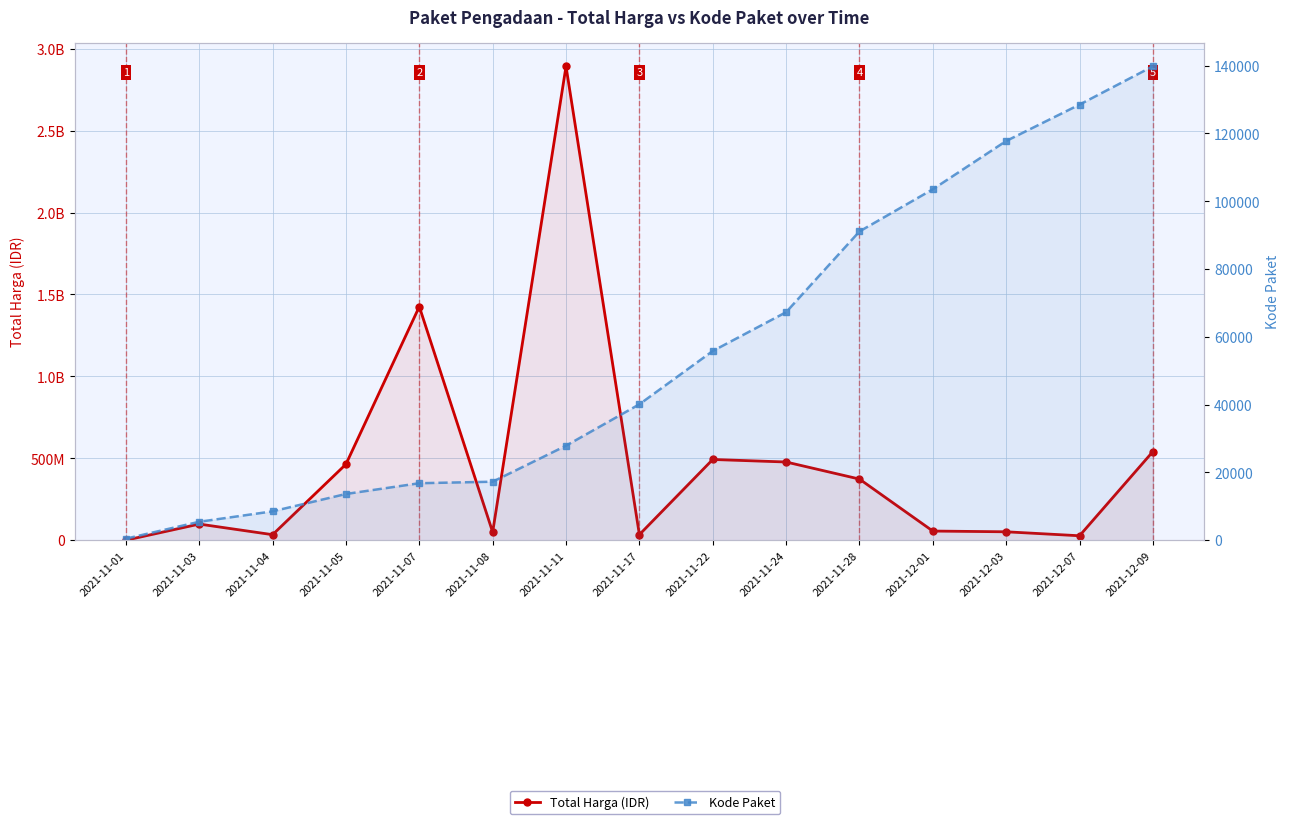

What is the sum of the Total Harga (IDR) values at 2021-11-17 and 2021-11-28?

407696000